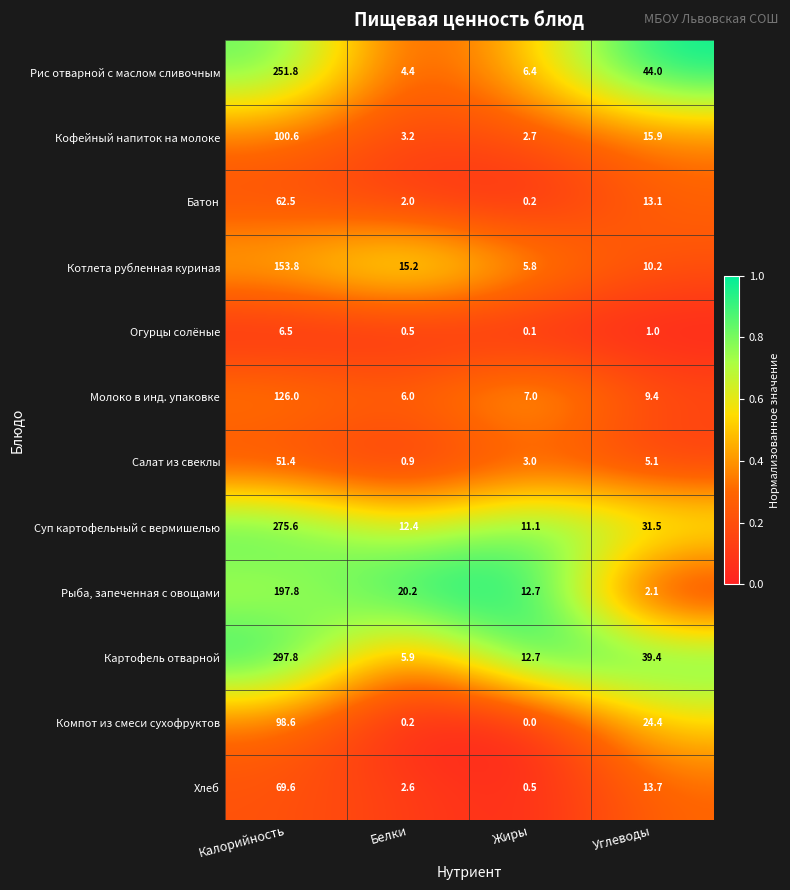

What is the difference between the highest and lowest values at Углеводы?

43.0